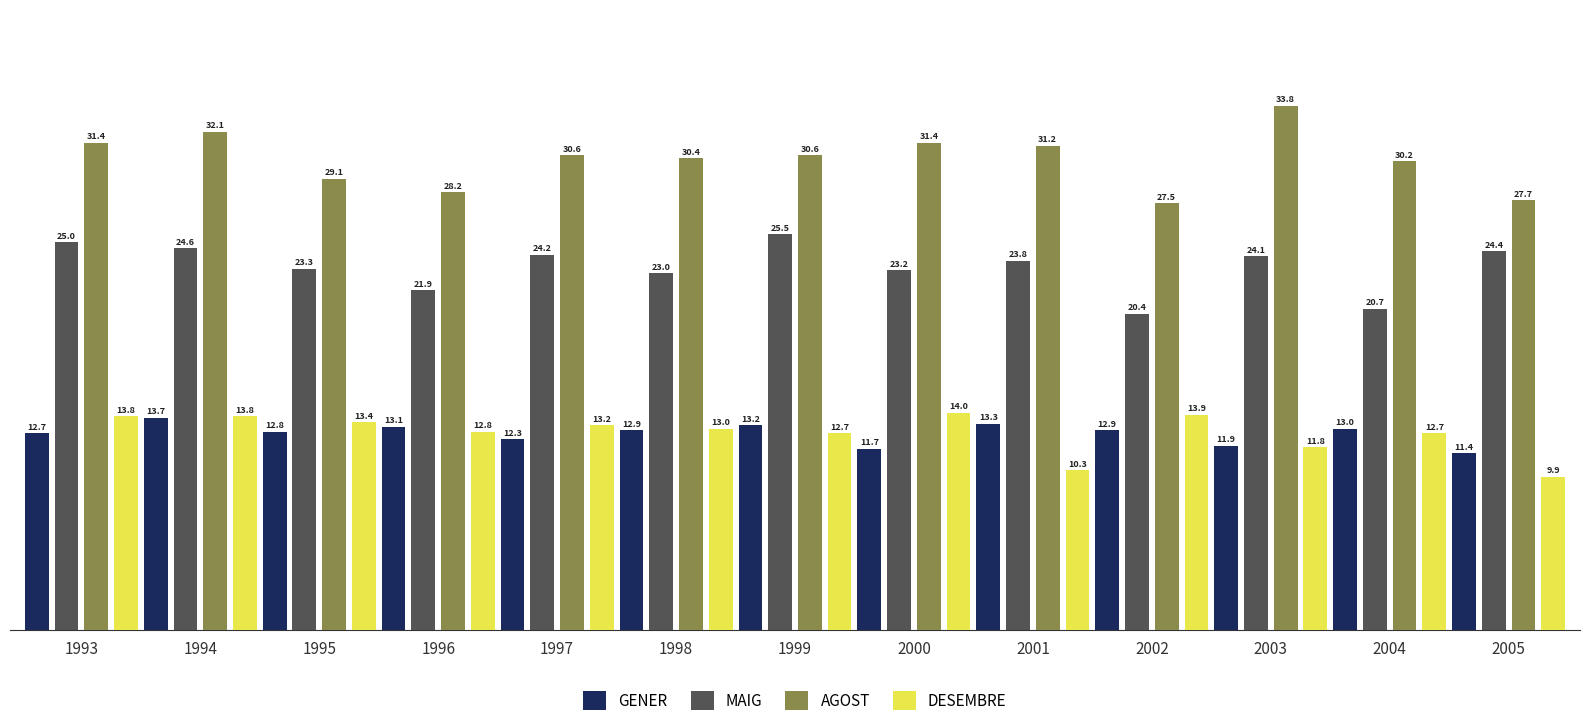

How many series are shown in this chart?

4